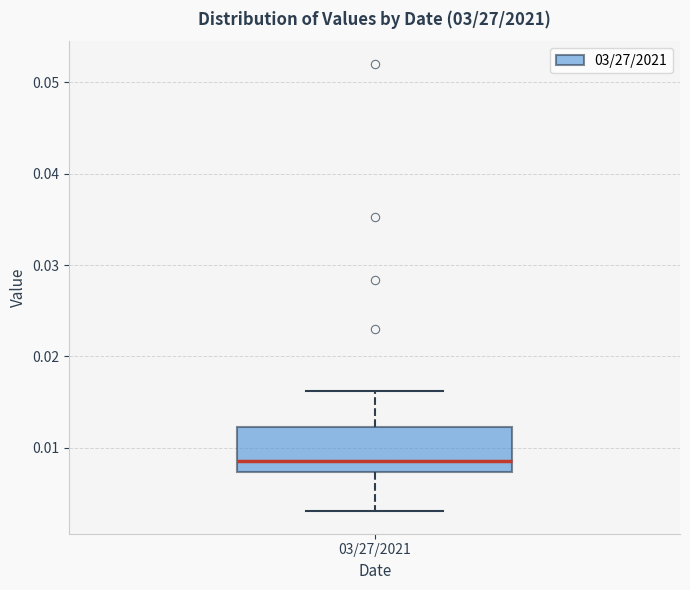

Where is the lower edge of the box for 03/27/2021 on the y-axis? The values are not printed on the chart, so give them approximately, as read against the axis.

0.007